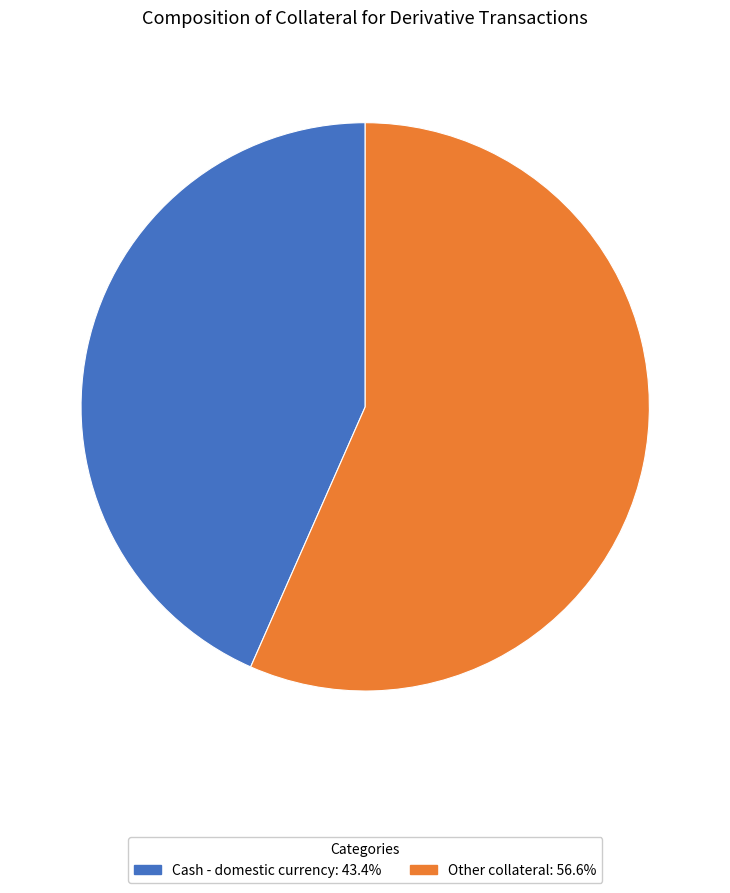

True or false: Cash - domestic currency accounts for 43% of the total.

True